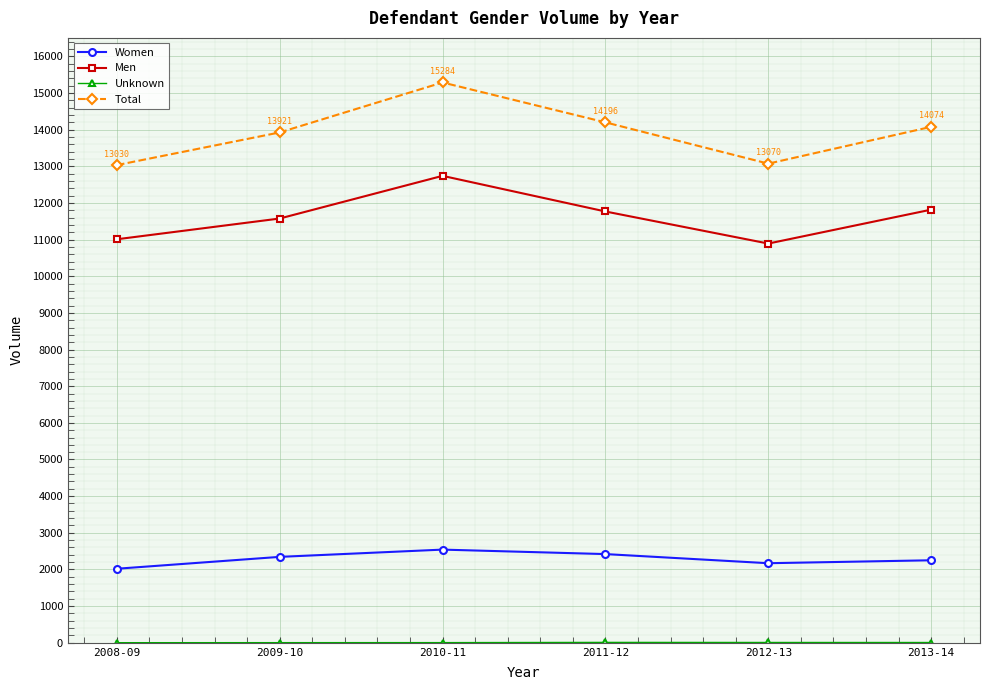

True or false: Women and Men intersect in this chart.

False